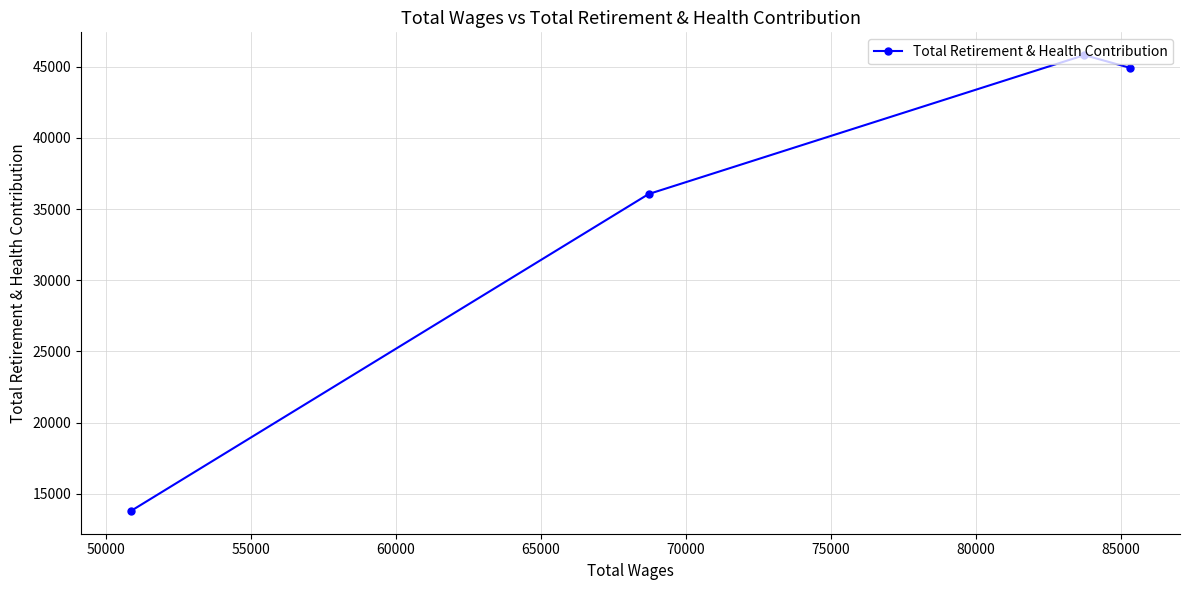

What is the value of the 3rd point from the left?

45818